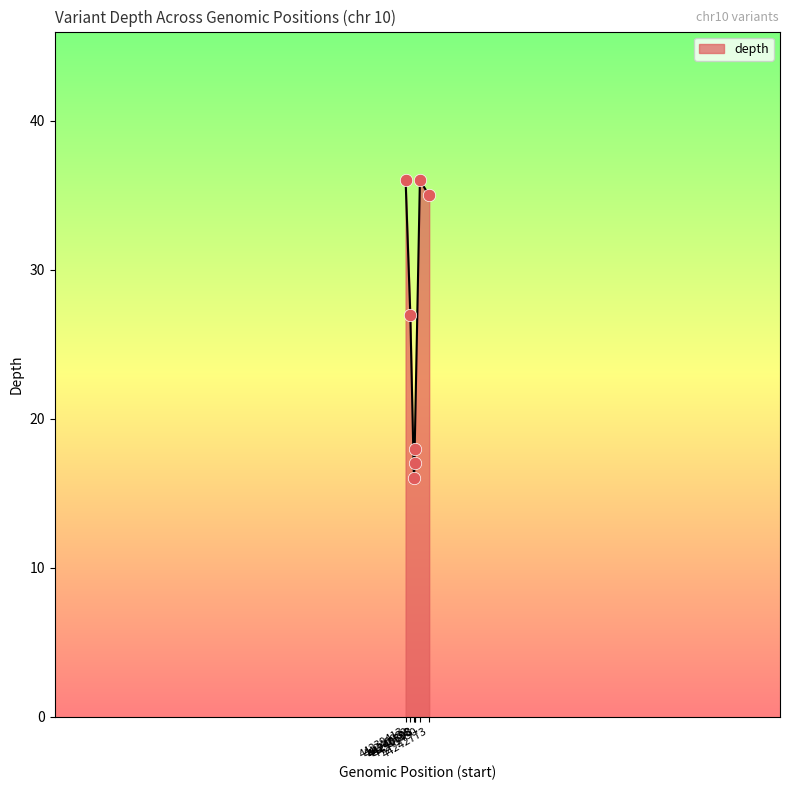

Approximately how many times larger is the value at 44242773 compared to 44239413?

1.0